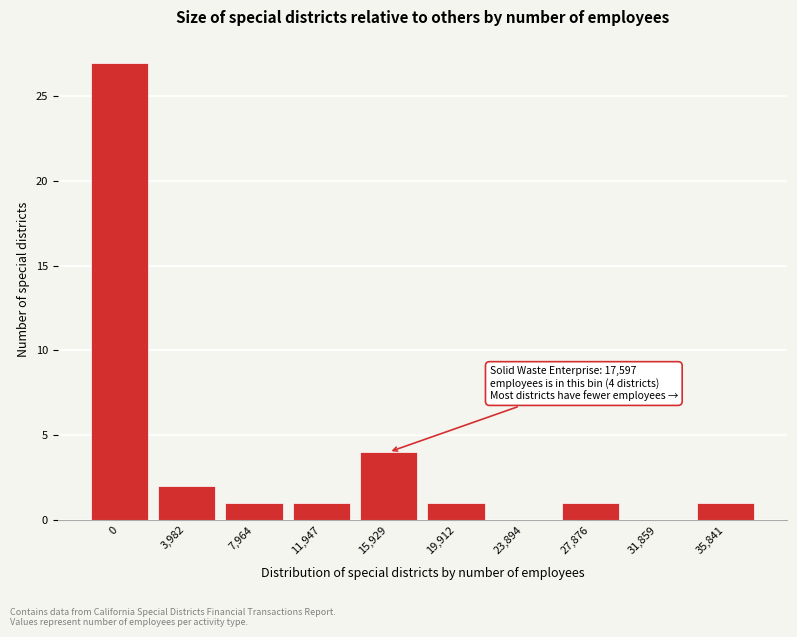

Reading left to right, transcribe all the data shown in this chart.

0=27	3,982=2	7,964=1	11,947=1	15,929=4	19,912=1	23,894=0	27,876=1	31,859=0	35,841=1